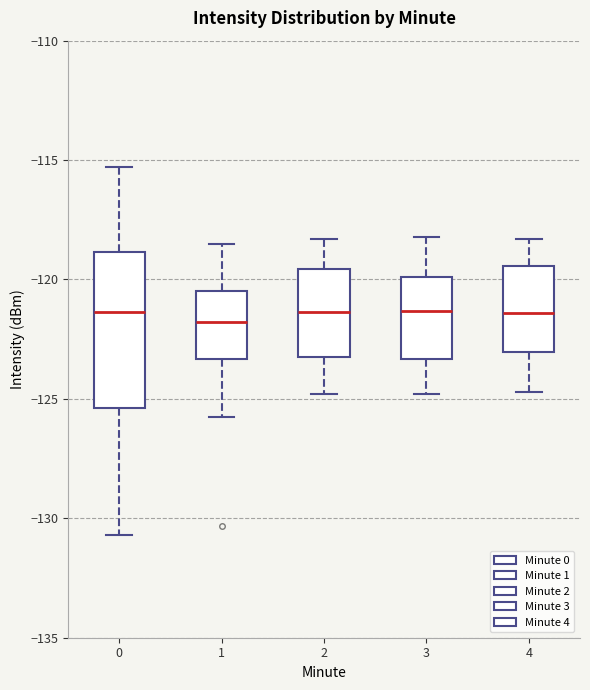

Reading left to right, transcribe this box plot: for each box, give where its median line is, the range the box spans, and where its two whiskers end, as read against the y-axis. The values are not printed on the chart, so give them approximately, as read against the axis.

0: median -121.5, box -125.5 to -119.0, whiskers -130.5 to -115.5
1: median -122.0, box -123.5 to -120.5, whiskers -125.5 to -118.5
2: median -121.5, box -123.0 to -119.5, whiskers -125.0 to -118.5
3: median -121.5, box -123.5 to -120.0, whiskers -125.0 to -118.0
4: median -121.5, box -123.0 to -119.5, whiskers -124.5 to -118.5